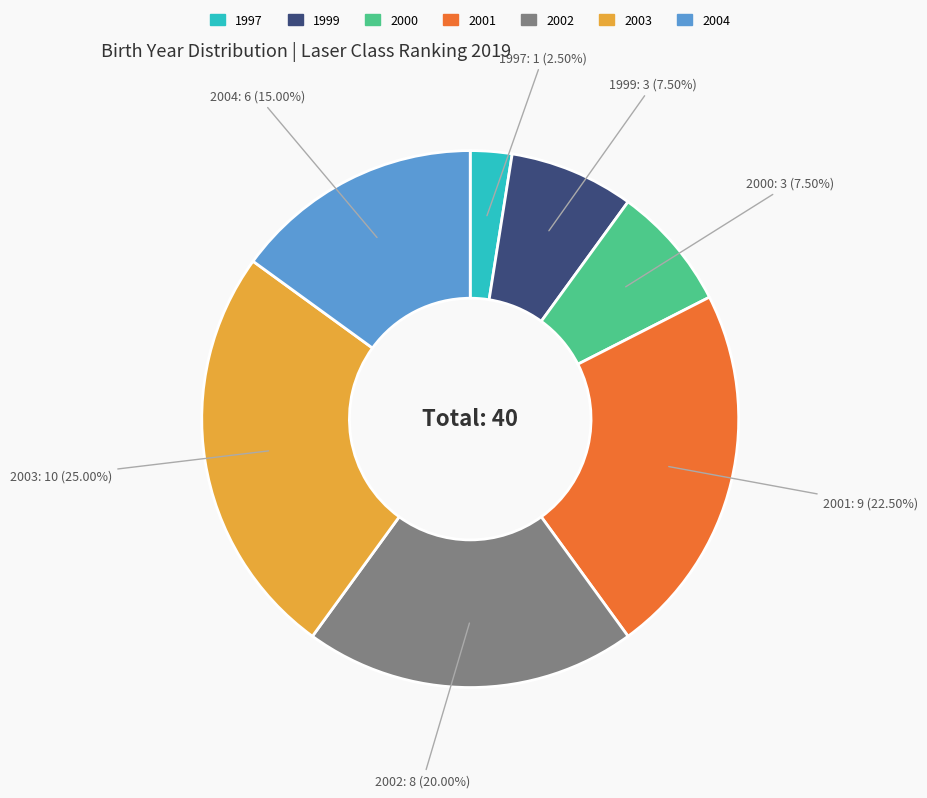

Combined, do 2000 and 2001 account for over 50%?

No